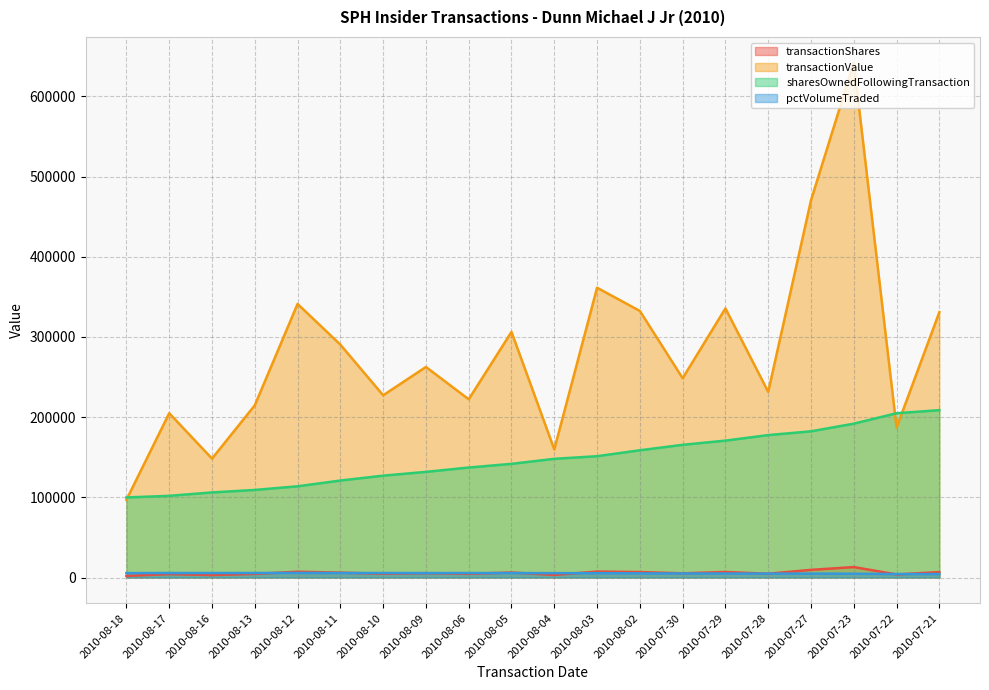

How many values in the transactionShares series exceed 5424?

9